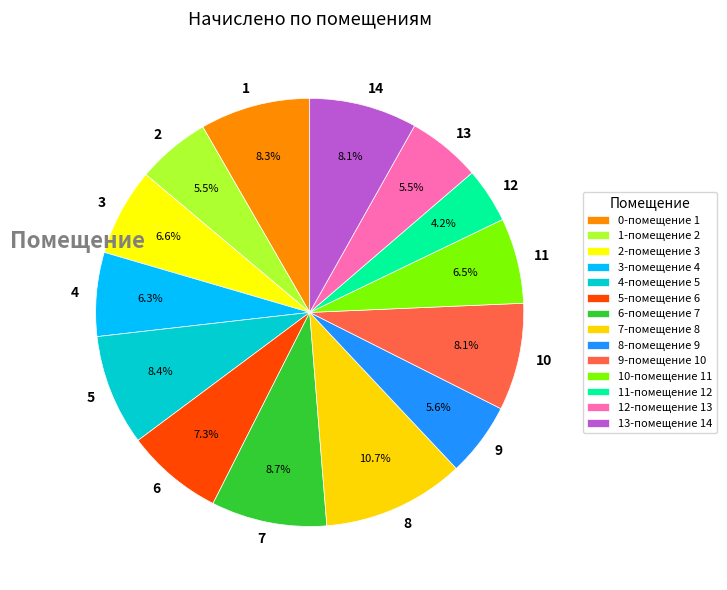

Between 4 and 6, which is larger?

6